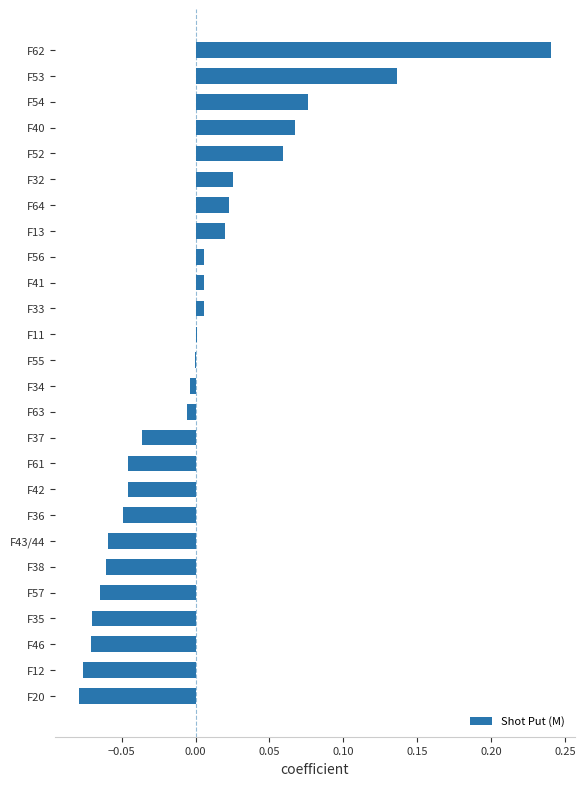

Which label corresponds to the largest value in the chart?

F62